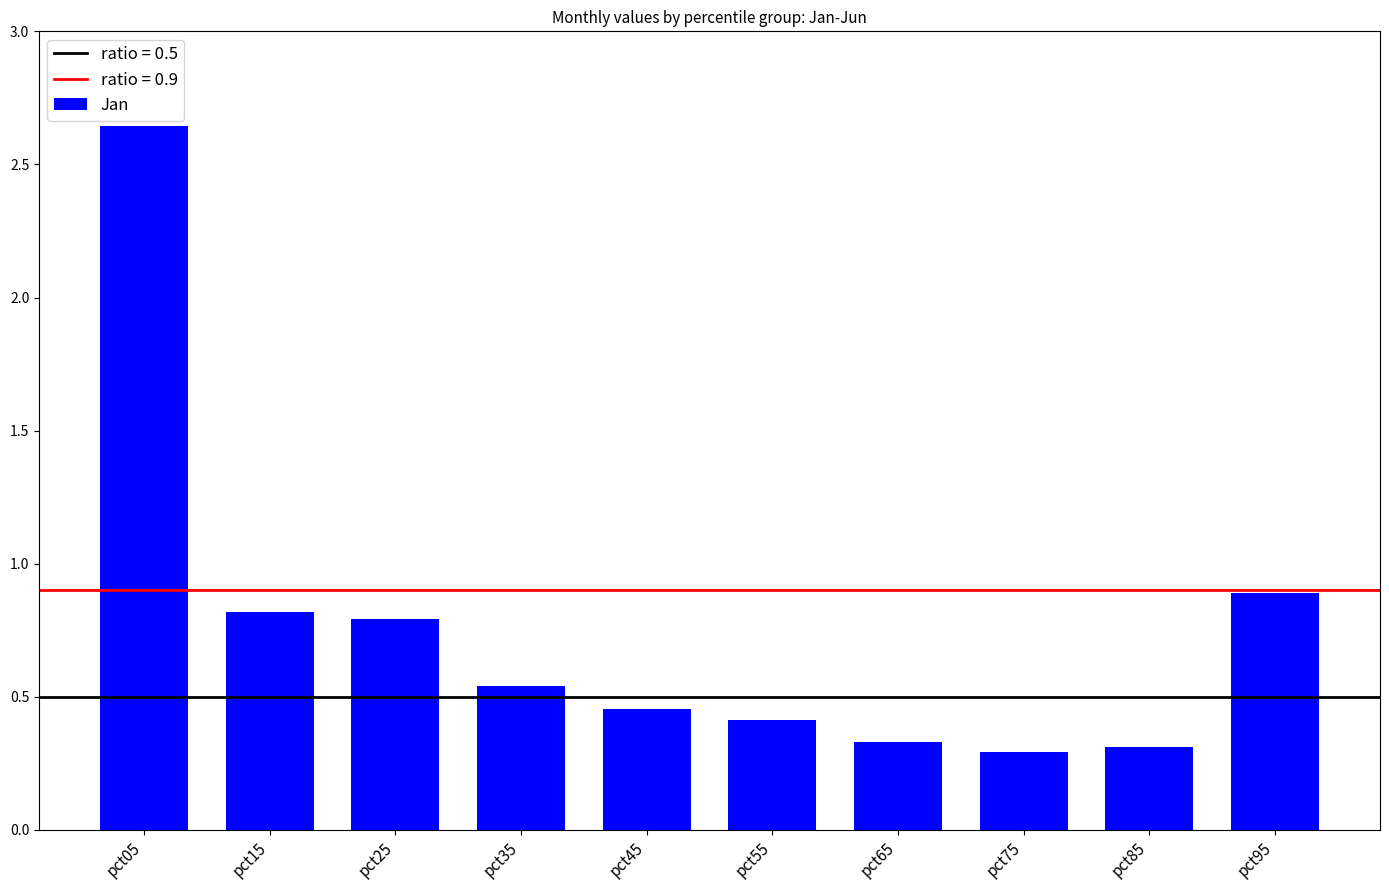

What is the value of the 10th bar from the left?

0.9